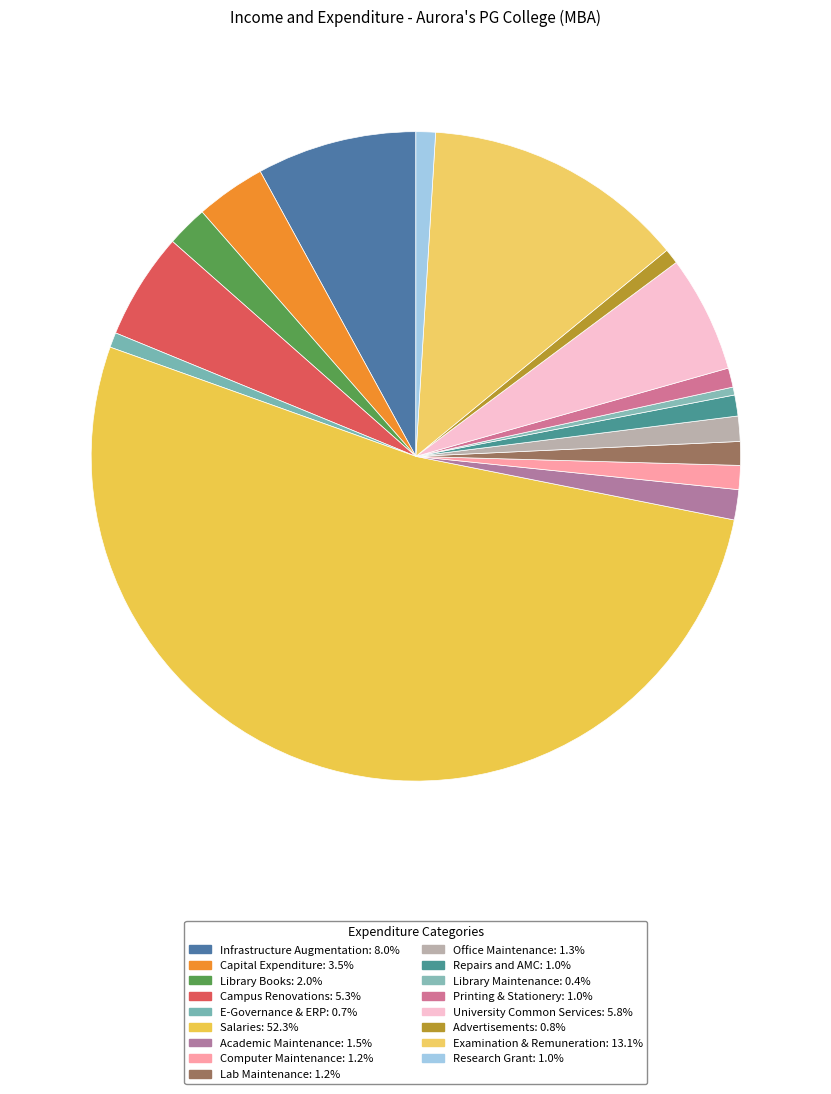

How much of the chart is everything except Office Maintenance?

98.7%